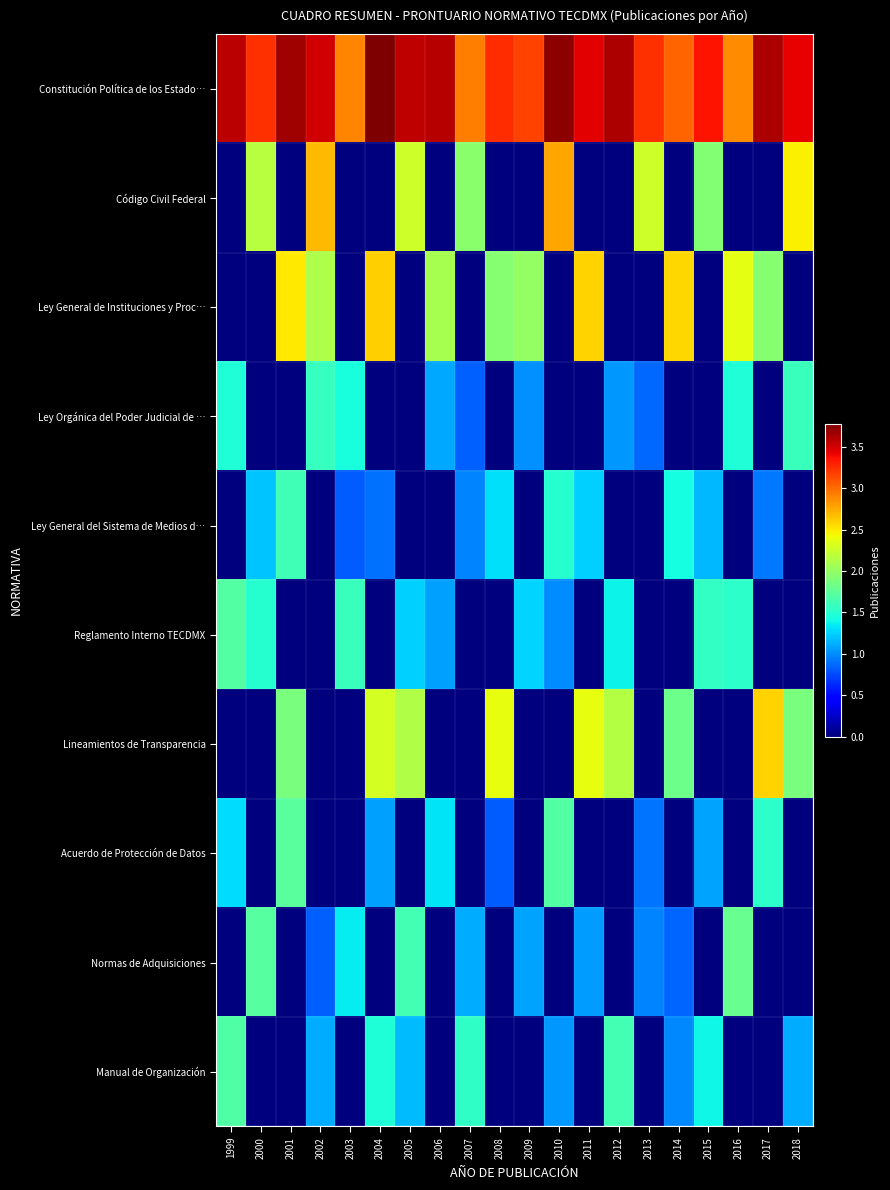

Reading left to right, what are all the values shown in this chart?

Constitución Política de los Estado…: 1999=3.6	2000=3.2	2001=3.7	2002=3.5	2003=2.9	2004=3.8	2005=3.6	2006=3.6	2007=2.9	2008=3.3	2009=3.2	2010=3.7	2011=3.4	2012=3.6	2013=3.2	2014=3.0	2015=3.4	2016=2.9	2017=3.6	2018=3.4
Código Civil Federal: 1999=0.0	2000=2.2	2001=0.0	2002=2.7	2003=0.0	2004=0.0	2005=2.3	2006=0.0	2007=2.0	2008=0.0	2009=0.0	2010=2.8	2011=0.0	2012=0.0	2013=2.3	2014=0.0	2015=1.9	2016=0.0	2017=0.0	2018=2.5
Ley General de Instituciones y Proc…: 1999=0.0	2000=0.0	2001=2.5	2002=2.1	2003=0.0	2004=2.6	2005=0.0	2006=2.1	2007=0.0	2008=1.9	2009=2.0	2010=0.0	2011=2.6	2012=0.0	2013=0.0	2014=2.6	2015=0.0	2016=2.4	2017=1.9	2018=0.0
Ley Orgánica del Poder Judicial de …: 1999=1.5	2000=0.0	2001=0.0	2002=1.6	2003=1.4	2004=0.0	2005=0.0	2006=1.1	2007=0.8	2008=0.0	2009=1.0	2010=0.0	2011=0.0	2012=1.0	2013=0.9	2014=0.0	2015=0.0	2016=1.5	2017=0.0	2018=1.6
Ley General del Sistema de Medios d…: 1999=0.0	2000=1.2	2001=1.6	2002=0.0	2003=0.8	2004=0.9	2005=0.0	2006=0.0	2007=1.0	2008=1.3	2009=0.0	2010=1.5	2011=1.2	2012=0.0	2013=0.0	2014=1.4	2015=1.2	2016=0.0	2017=0.9	2018=0.0
Reglamento Interno TECDMX: 1999=1.7	2000=1.5	2001=0.0	2002=0.0	2003=1.6	2004=0.0	2005=1.2	2006=1.1	2007=0.0	2008=0.0	2009=1.3	2010=1.0	2011=0.0	2012=1.4	2013=0.0	2014=0.0	2015=1.6	2016=1.5	2017=0.0	2018=0.0
Lineamientos de Transparencia: 1999=0.0	2000=0.0	2001=1.9	2002=0.0	2003=0.0	2004=2.3	2005=2.1	2006=0.0	2007=0.0	2008=2.4	2009=0.0	2010=0.0	2011=2.4	2012=2.1	2013=0.0	2014=1.8	2015=0.0	2016=0.0	2017=2.6	2018=1.9
Acuerdo de Protección de Datos: 1999=1.3	2000=0.0	2001=1.7	2002=0.0	2003=0.0	2004=1.1	2005=0.0	2006=1.3	2007=0.0	2008=0.8	2009=0.0	2010=1.7	2011=0.0	2012=0.0	2013=0.9	2014=0.0	2015=1.1	2016=0.0	2017=1.5	2018=0.0
Normas de Adquisiciones: 1999=0.0	2000=1.7	2001=0.0	2002=0.8	2003=1.4	2004=0.0	2005=1.6	2006=0.0	2007=1.1	2008=0.0	2009=1.1	2010=0.0	2011=1.1	2012=0.0	2013=1.0	2014=0.8	2015=0.0	2016=1.8	2017=0.0	2018=0.0
Manual de Organización: 1999=1.7	2000=0.0	2001=0.0	2002=1.1	2003=0.0	2004=1.5	2005=1.2	2006=0.0	2007=1.5	2008=0.0	2009=0.0	2010=1.0	2011=0.0	2012=1.6	2013=0.0	2014=1.0	2015=1.4	2016=0.0	2017=0.0	2018=1.1